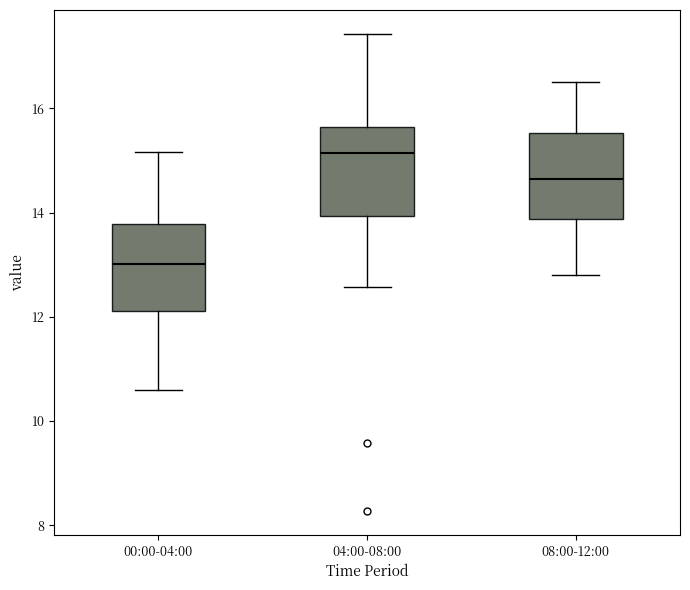

Reading left to right, transcribe this box plot: for each box, give where its median line is, the range the box spans, and where its two whiskers end, as read against the y-axis. The values are not printed on the chart, so give them approximately, as read against the axis.

00:00-04:00: median 13.0, box 12.2 to 13.8, whiskers 10.6 to 15.2
04:00-08:00: median 15.2, box 14.0 to 15.6, whiskers 12.6 to 17.4
08:00-12:00: median 14.6, box 13.8 to 15.6, whiskers 12.8 to 16.6